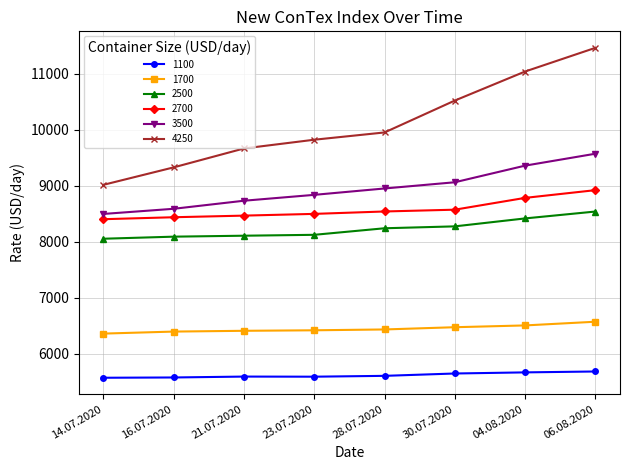

Does the chart have visible grid lines?

Yes